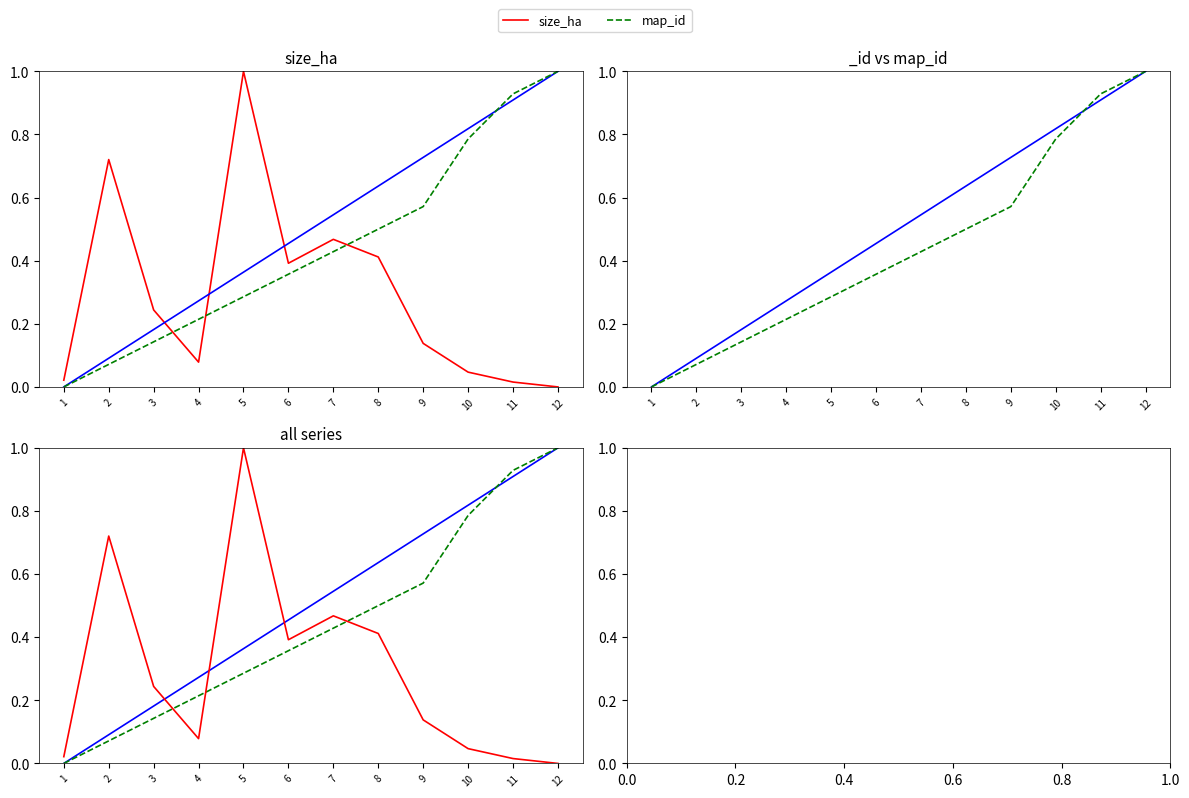

True or false: size_ha has more than 0 points higher than both neighbors.

True